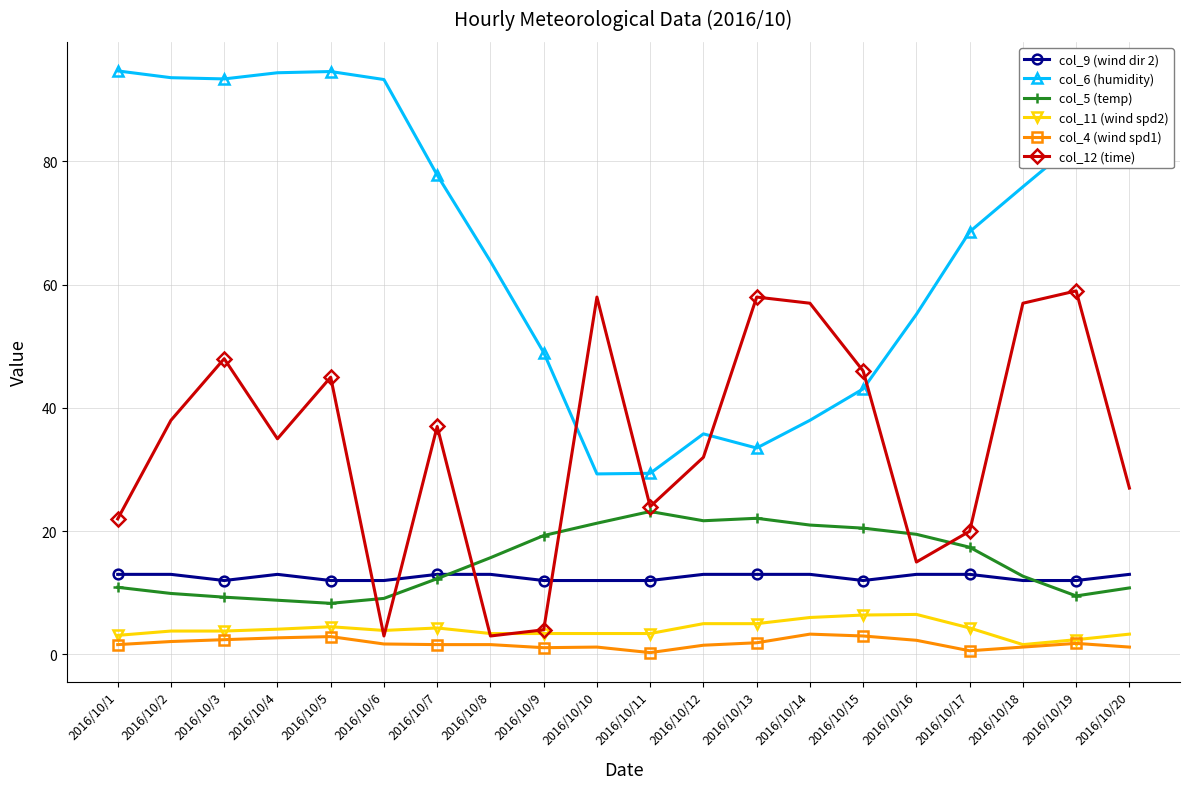

True or false: col_11 (wind spd2) has more than 2 interior local peaks.

True